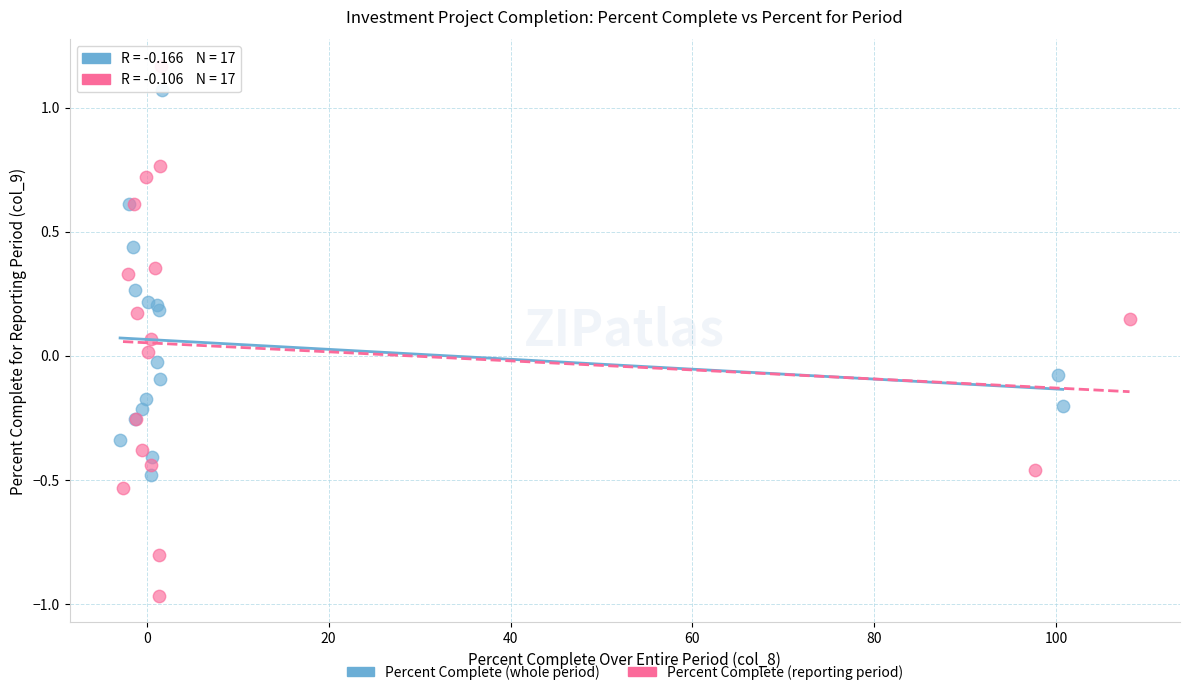

Which series reaches the maximum Y coordinate?

Percent Complete (reporting period)